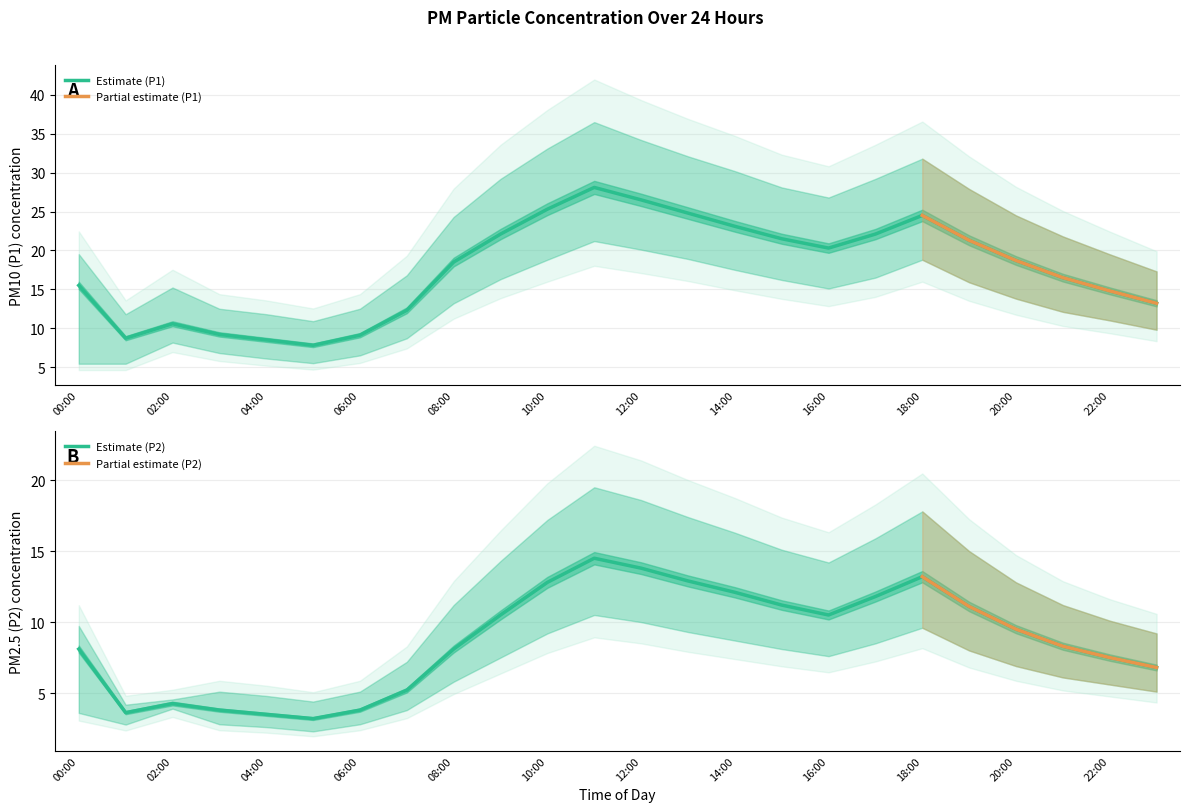

Reading left to right, what are all the values shown in this chart?

P1: 15.5	8.7	10.6	9.2	8.5	7.8	9.1	12.3	18.5	22.1	25.3	28.1	26.5	24.8	23.1	21.5	20.3	22.1	24.5	21.3	18.7	16.5	14.8	13.2
P1_upper: 19.5	11.8	15.2	12.5	11.8	10.9	12.5	16.8	24.3	29.2	33.1	36.5	34.2	32.1	30.2	28.1	26.8	29.2	31.8	27.9	24.5	21.8	19.5	17.3
P1_lower: 5.4	5.4	8.2	6.8	6.1	5.5	6.5	8.7	13.2	16.3	18.8	21.2	20.1	18.9	17.5	16.2	15.1	16.5	18.8	15.9	13.8	12.1	11.0	9.8
P2: 8.1	3.6	4.3	3.8	3.5	3.2	3.8	5.2	8.1	10.5	12.8	14.5	13.8	12.9	12.1	11.2	10.5	11.8	13.2	11.1	9.5	8.3	7.5	6.8
P2_upper: 9.7	4.2	4.5	5.1	4.8	4.4	5.1	7.2	11.2	14.3	17.2	19.5	18.6	17.4	16.3	15.1	14.2	15.9	17.8	15.0	12.8	11.2	10.1	9.2
P2_lower: 3.6	2.8	3.9	2.8	2.6	2.3	2.8	3.8	5.8	7.5	9.2	10.5	10.0	9.3	8.7	8.1	7.6	8.5	9.6	8.0	6.9	6.1	5.6	5.1